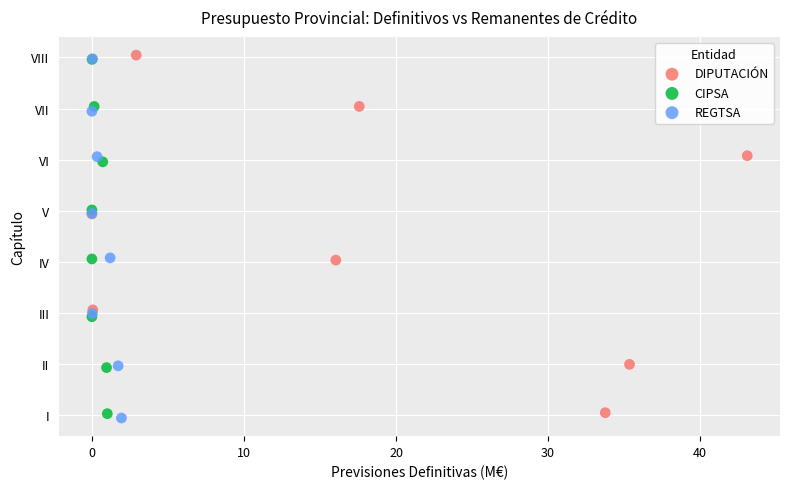

Which series has the widest spread of Y values?

REGTSA